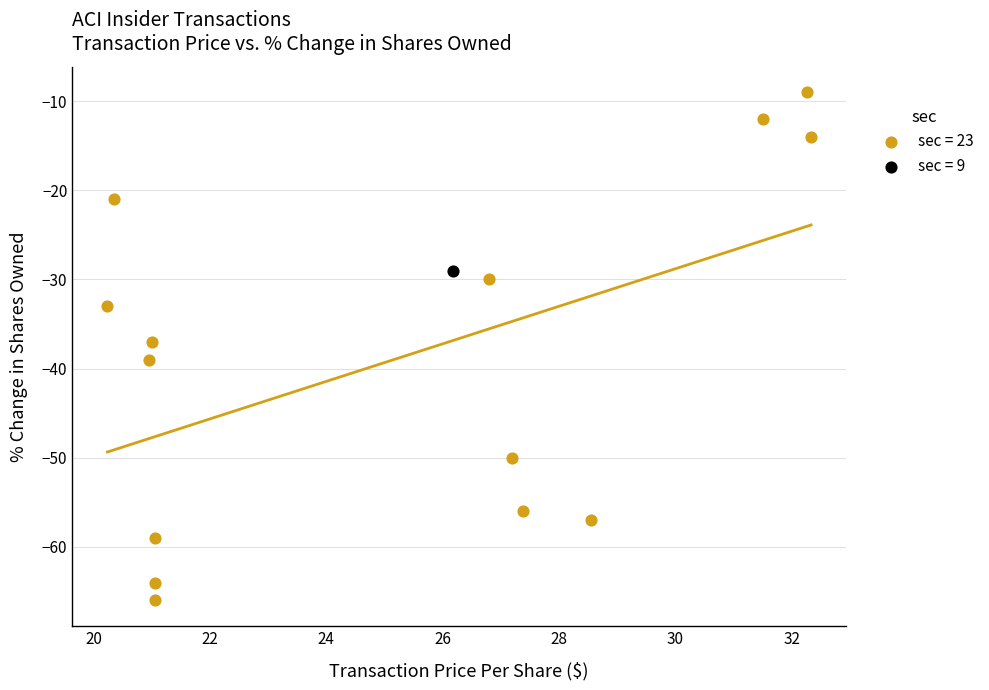

What are all the series names shown in the legend?

sec = 23, sec = 9